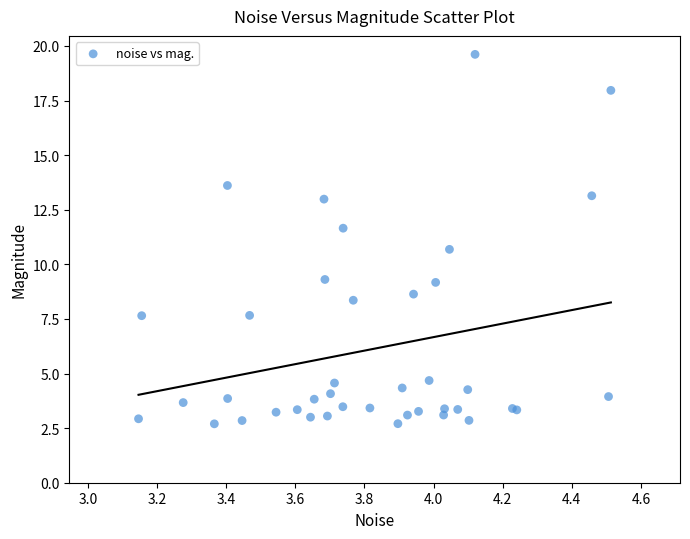

What Y value in the scatter plot is closest to 11?

10.7